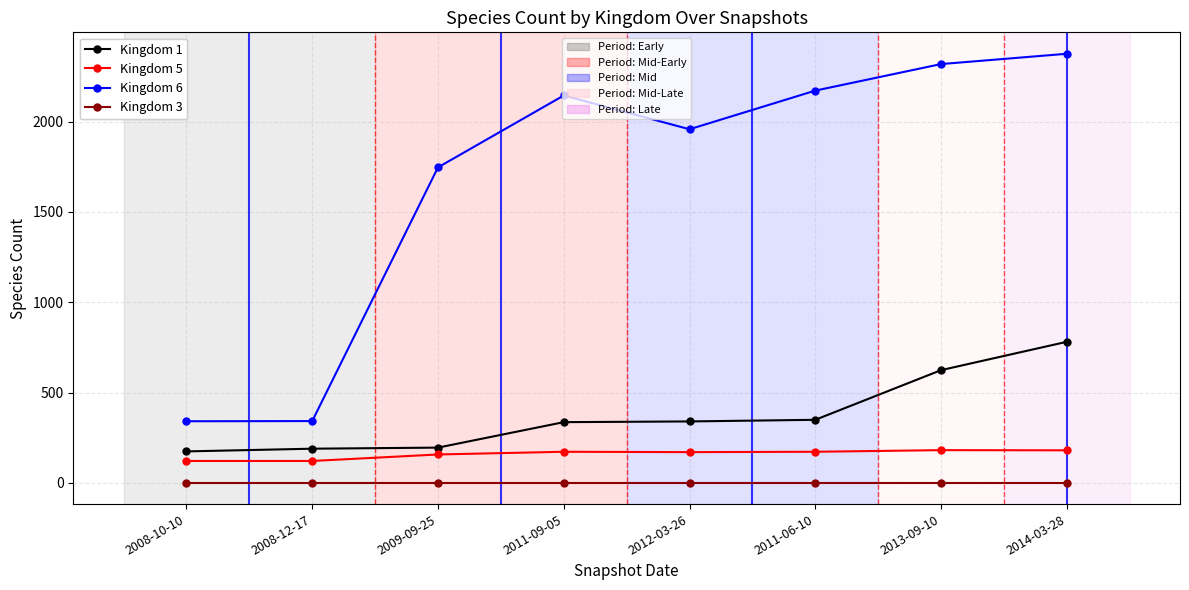

At which category is the sum across all series the highest?

2014-03-28